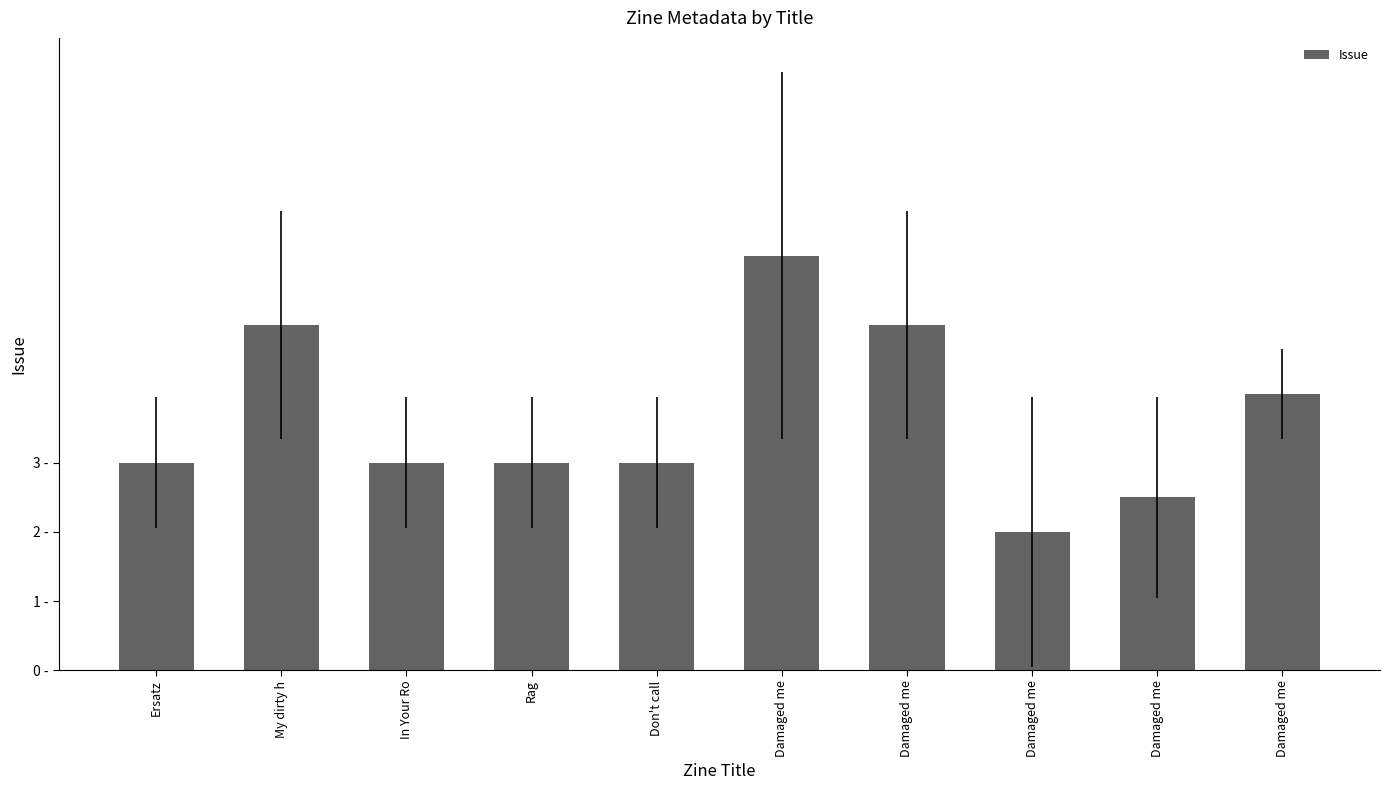

What is the average value?

3.6